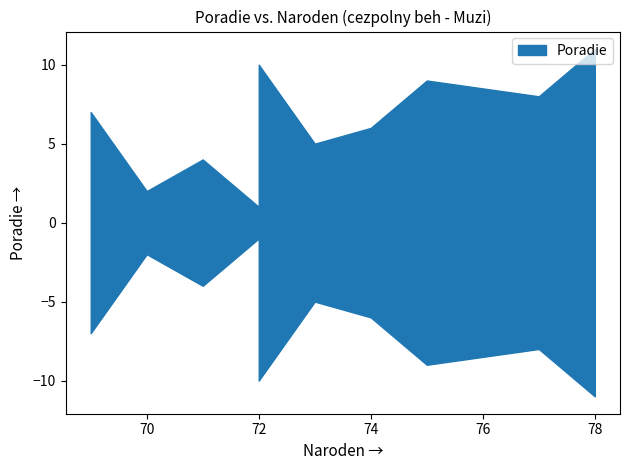

Count the number of values greater than 6.

5